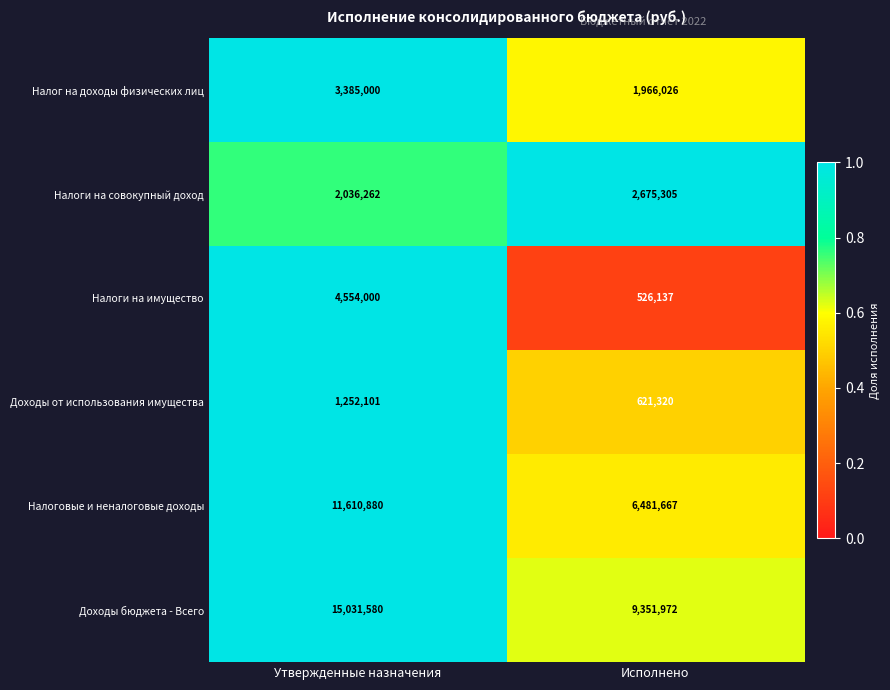

Which series has the largest range (max minus min)?

Доходы бюджета - Всего